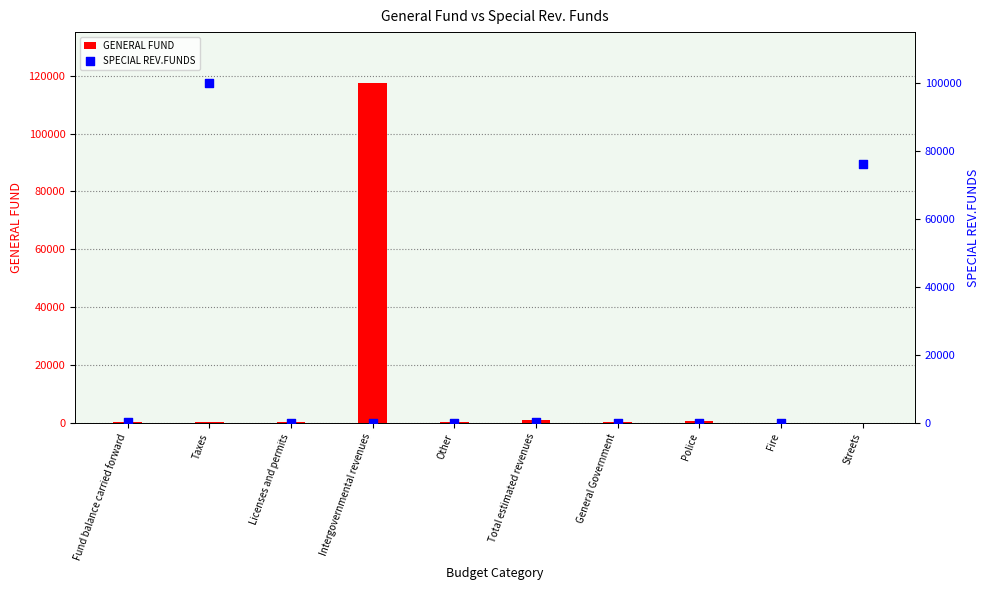

Is the value of GENERAL FUND at Intergovernmental revenues greater than the value of SPECIAL REV.FUNDS at Other?

Yes